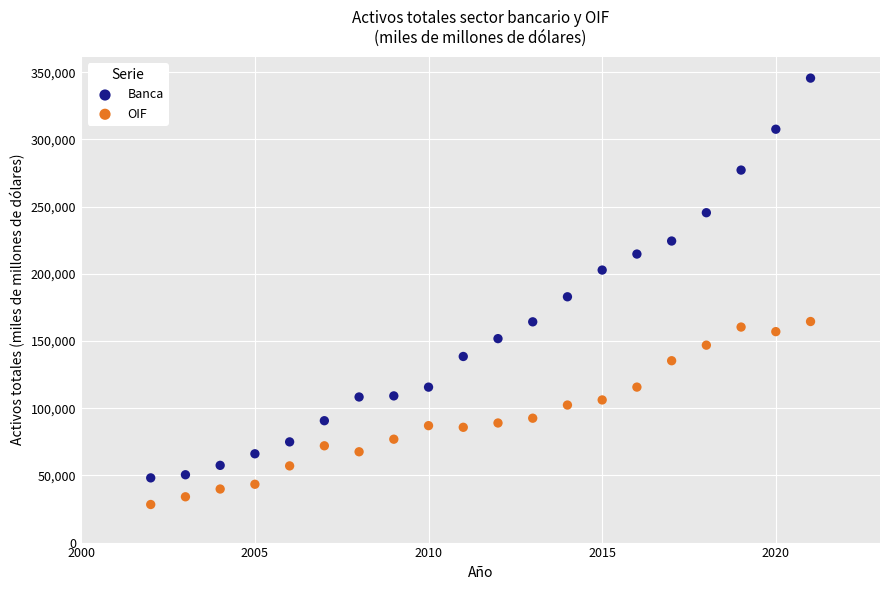

In the Banca series, what Y value is closest to 196854?

202754.4